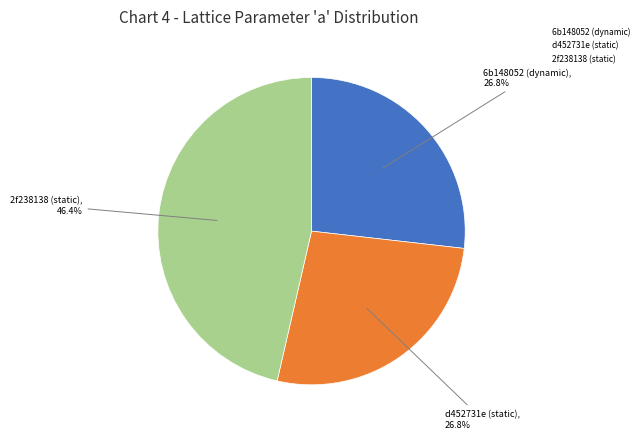

To the nearest percent, what percentage of the pie is 6b148052 (dynamic)?

27%